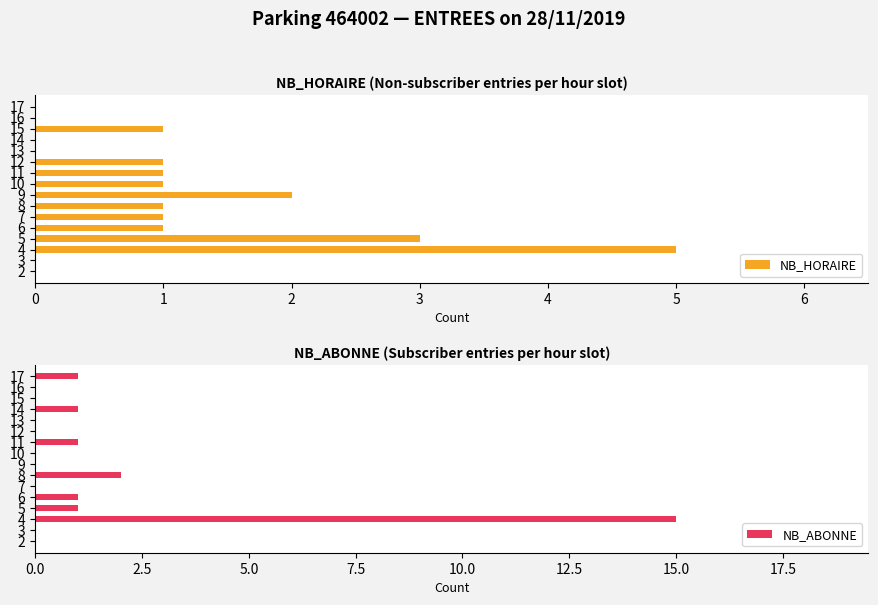

At which label is NB_HORAIRE closest to 2?

9